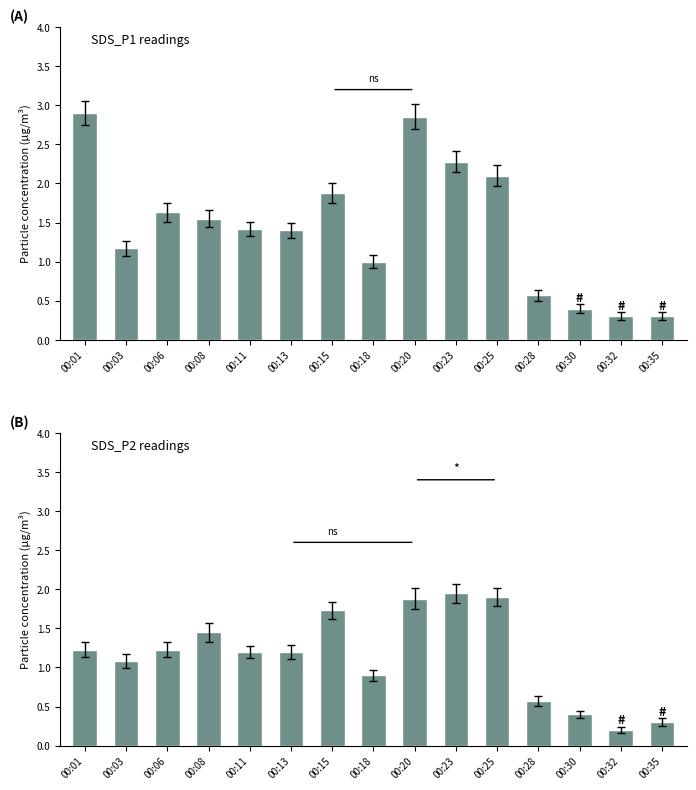

Reading left to right, list all the values displayed in this chart.

SDS_P1: 2.9	1.2	1.6	1.6	1.4	1.4	1.9	1.0	2.9	2.3	2.1	0.6	0.4	0.3	0.3
SDS_P2: 1.2	1.1	1.2	1.4	1.2	1.2	1.7	0.9	1.9	1.9	1.9	0.6	0.4	0.2	0.3